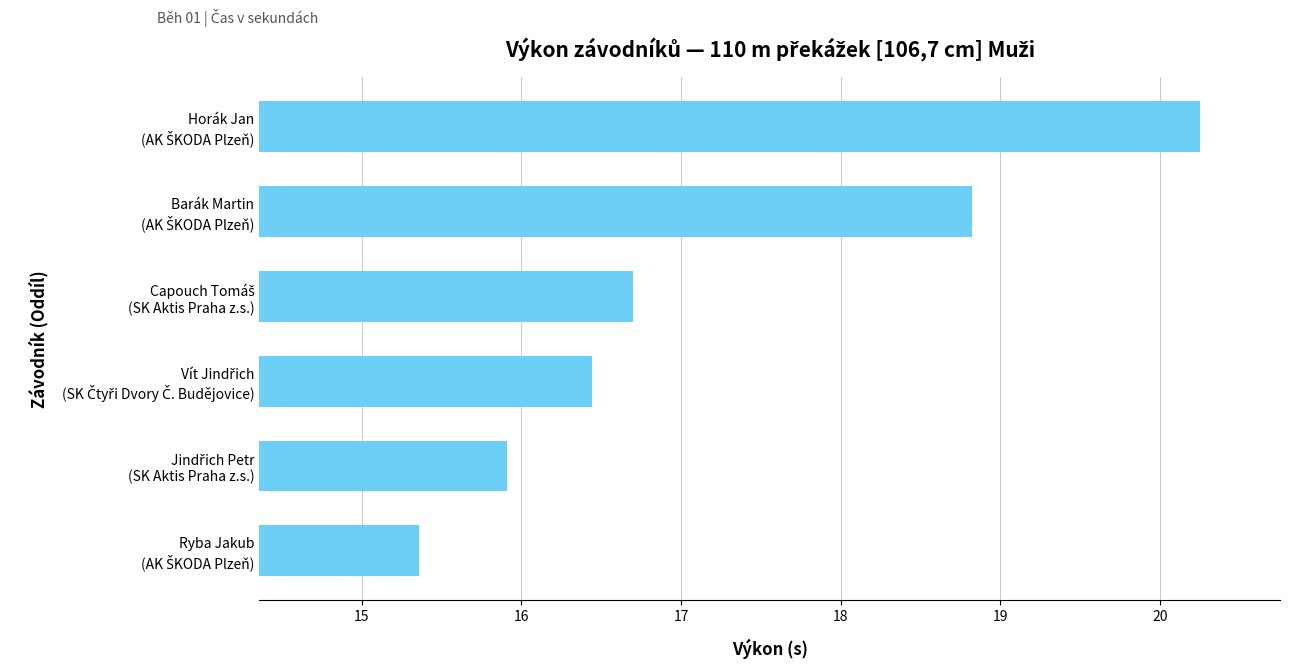

What is the minimum value shown in the chart?

15.4